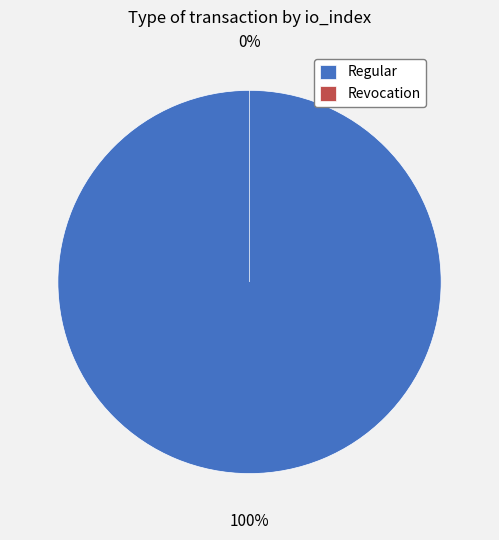

To the nearest percent, what percentage of the pie is Regular?

100%